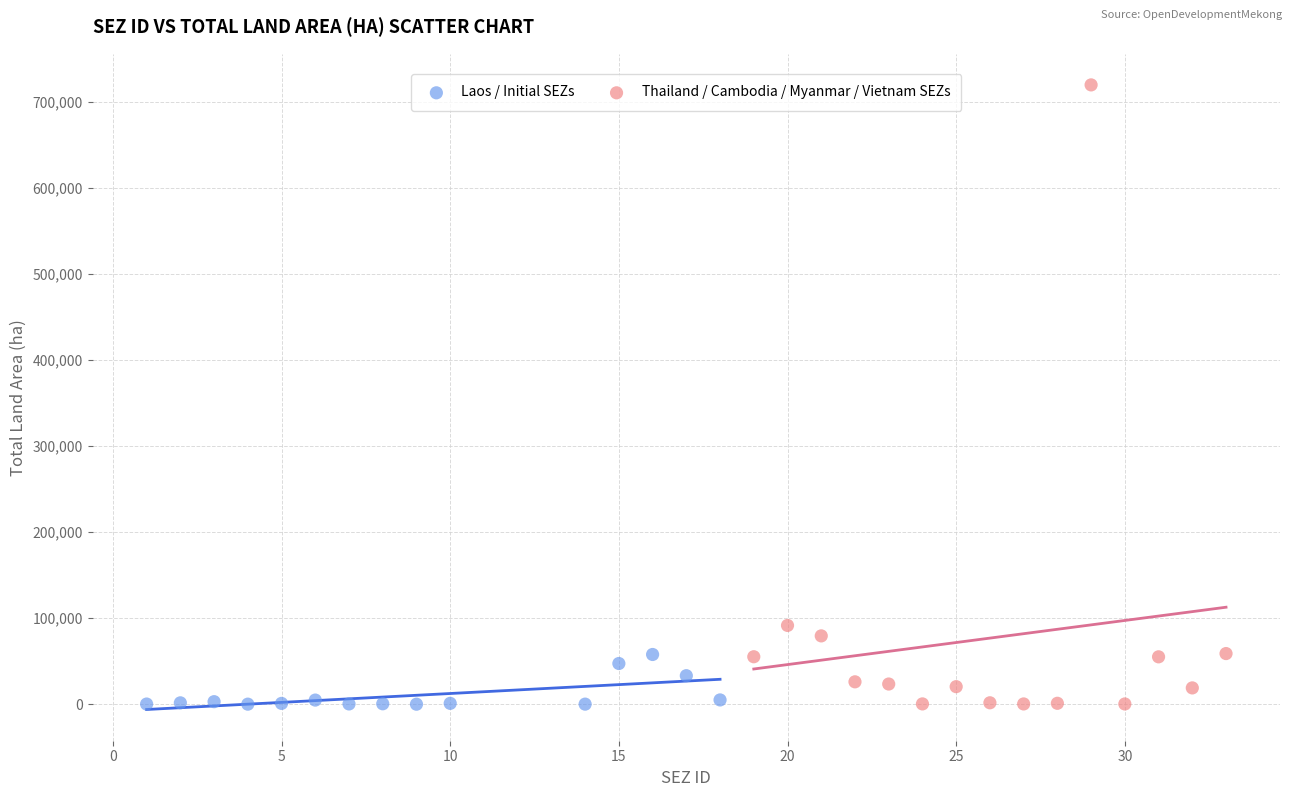

Which series reaches the maximum Y coordinate?

Thailand / Cambodia / Myanmar / Vietnam SEZs